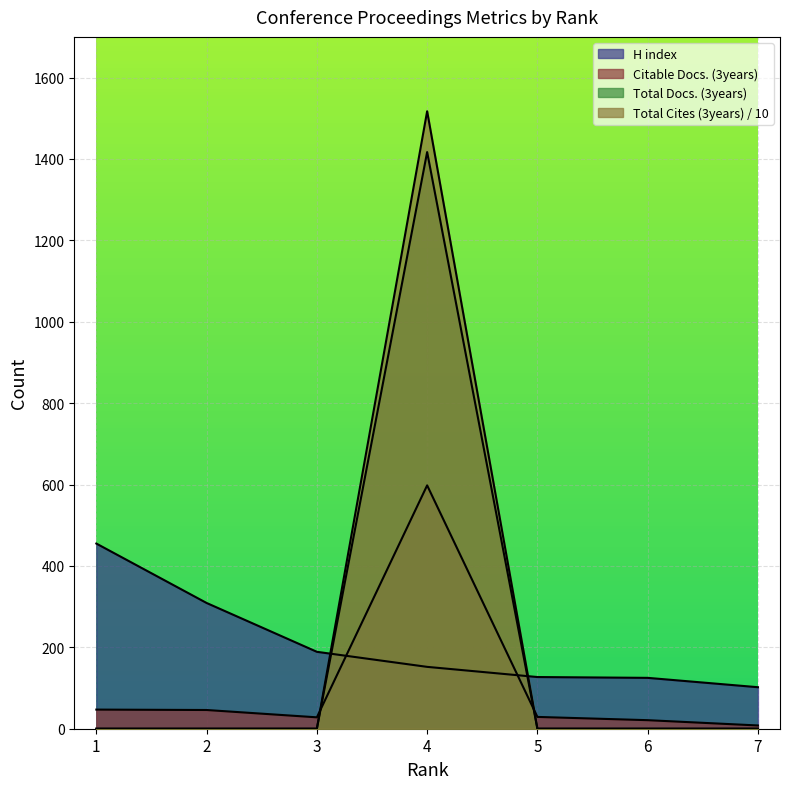

Reading left to right, what are all the values shown in this chart?

Total Docs. (3years): 0.0	0.0	0.0	1417.0	0.0	0.0	0.0
Total Cites (3years): 0.0	0.0	0.0	1517.3	0.0	0.0	0.0
Citable Docs. (3years): 47.0	46.0	28.0	598.0	29.0	21.0	8.0
H index: 455.0	309.0	189.0	152.0	127.0	125.0	102.0